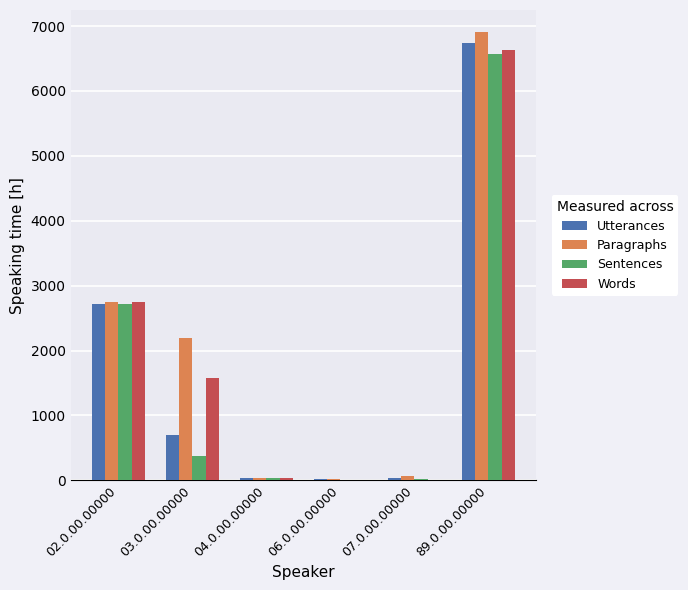

The Words series shows 8.0 at 06.0.00.00000. True or false?

True